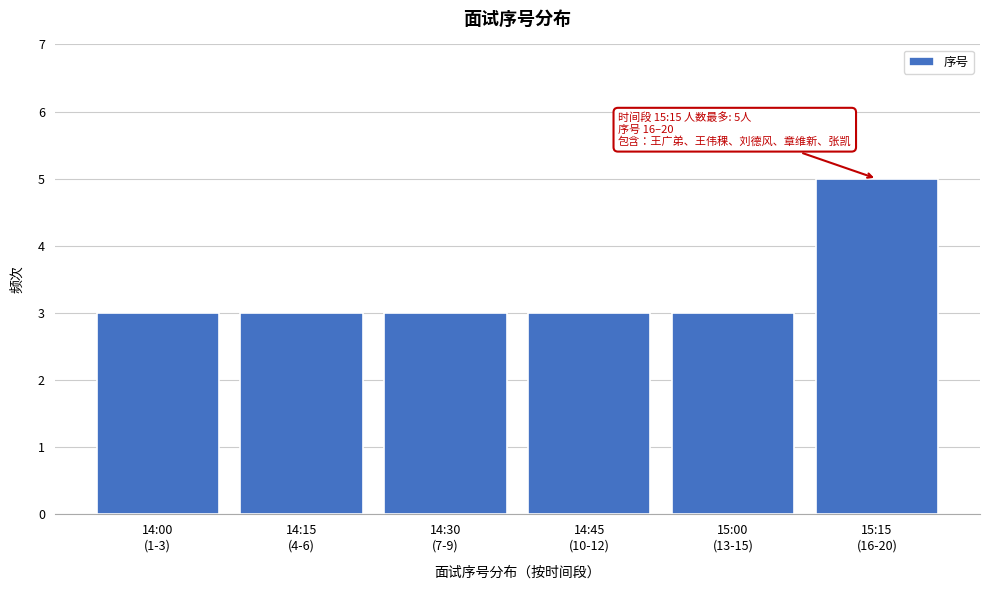

Reading left to right, what are all the values shown in this chart?

3	3	3	3	3	5